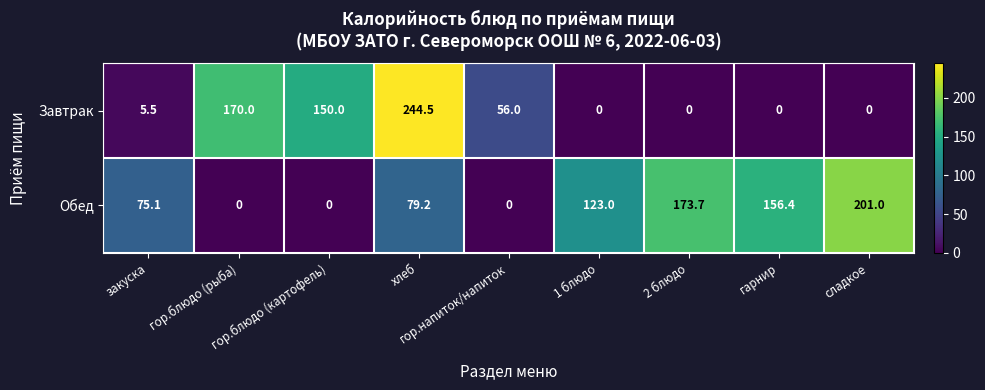

List the series in order of their overall mean, lowest first.

Завтрак, Обед